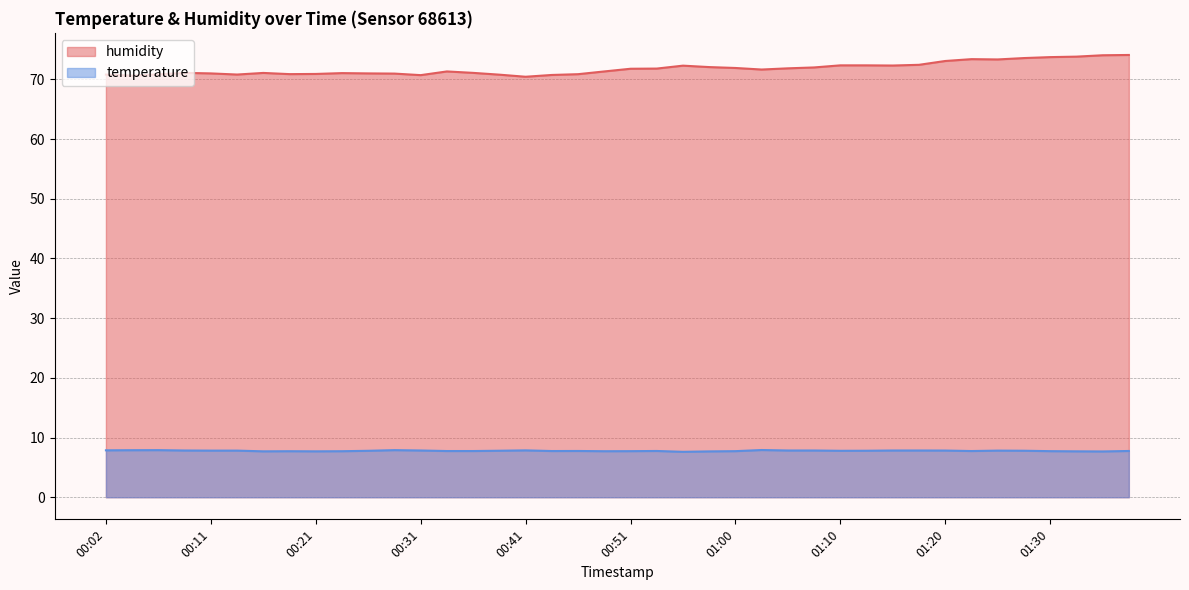

List the labels in order of humidity value, largest first.

01:37, 01:34, 01:32, 01:30, 01:27, 01:22, 01:25, 01:20, 01:17, 01:10, 01:13, 01:15, 00:55, 00:58, 01:08, 01:00, 01:05, 00:53, 00:51, 01:03, 00:33, 00:48, 00:09, 00:36, 00:16, 00:24, 00:11, 00:26, 00:29, 00:21, 00:19, 00:46, 00:06, 00:14, 00:02, 00:38, 00:43, 00:31, 00:04, 00:41